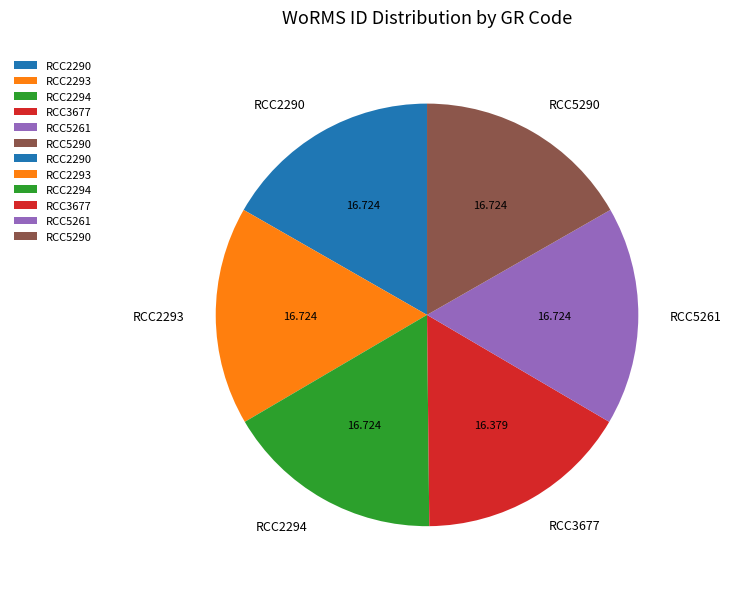

How many slices are in this pie chart?

6